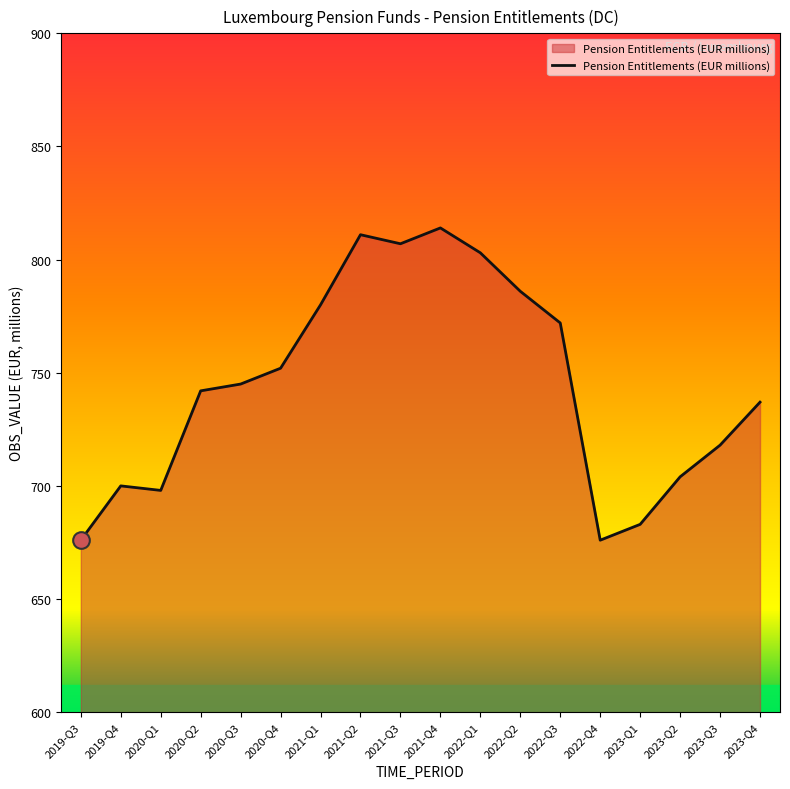

What is the change in value from 2022-Q1 to 2022-Q3?

-31